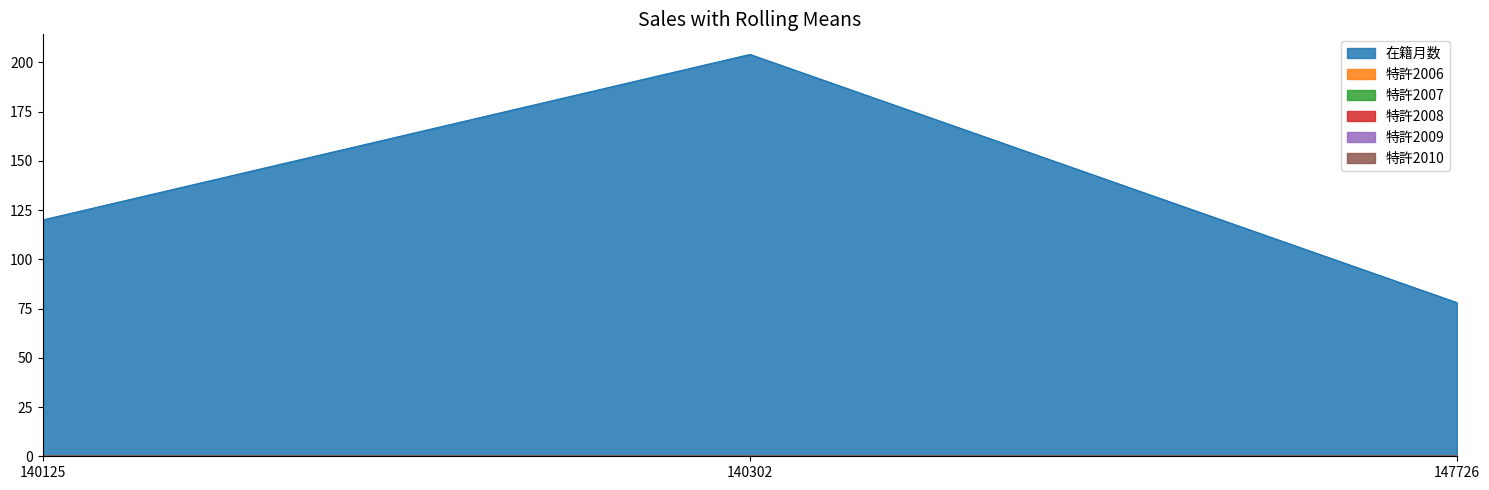

Is it true that 在籍月数 equals 78 at 147726?

True